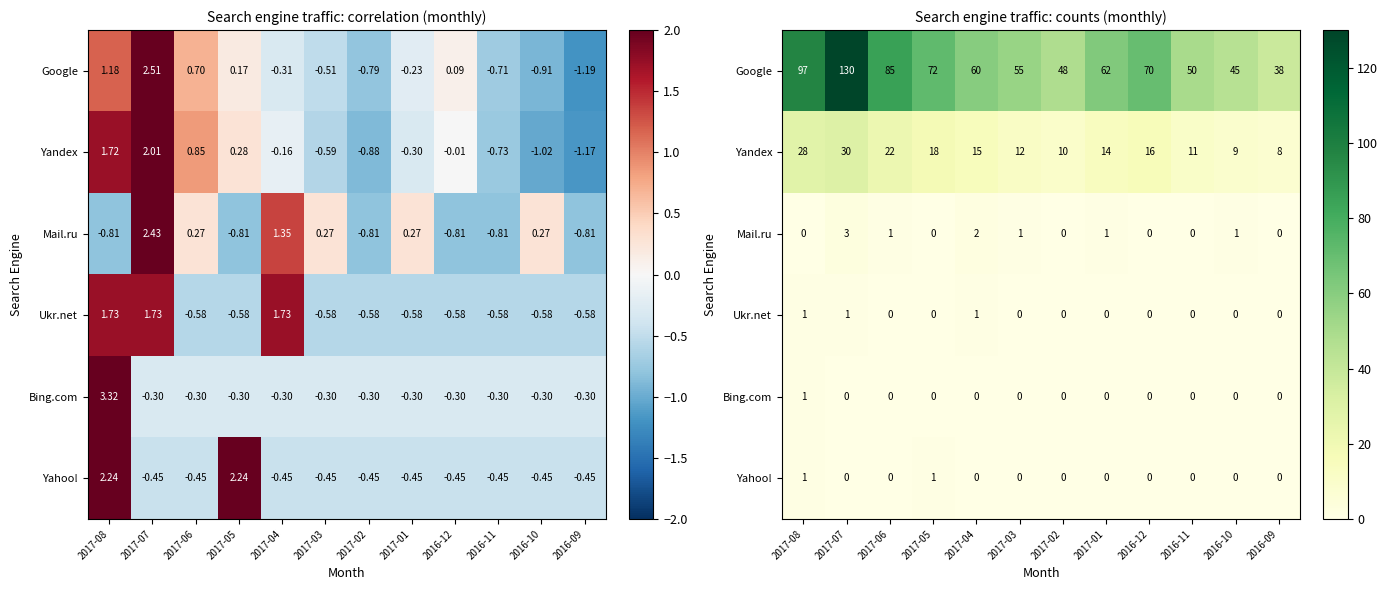

List the labels in order of Google value, largest first.

2017-07, 2017-08, 2017-06, 2017-05, 2016-12, 2017-01, 2017-04, 2017-03, 2016-11, 2017-02, 2016-10, 2016-09